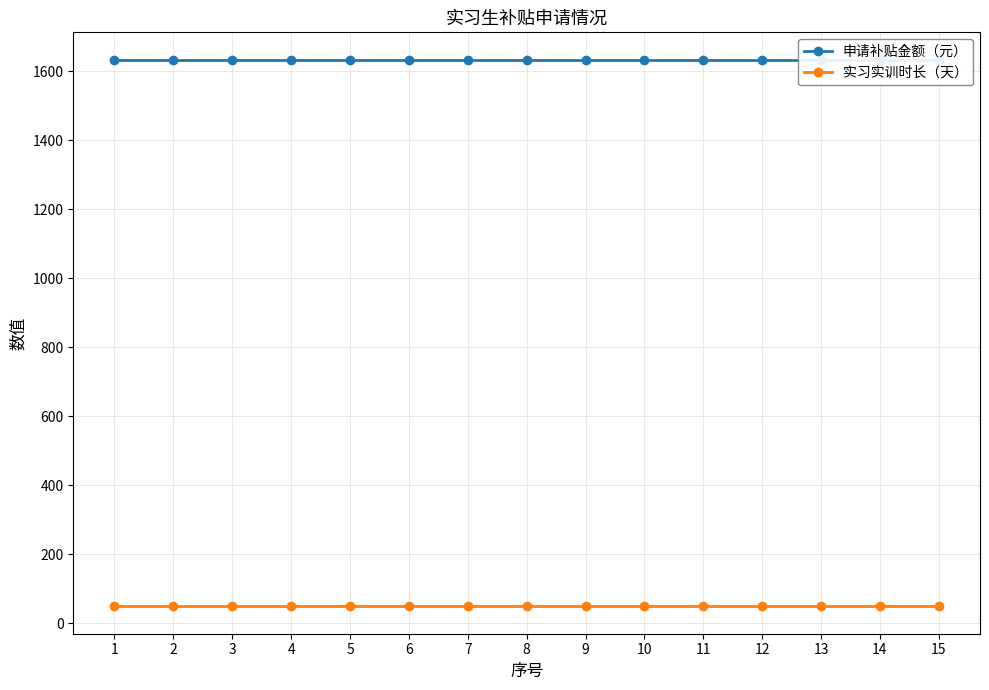

What is the highest value of the 申请补贴金额（元） series?

1634